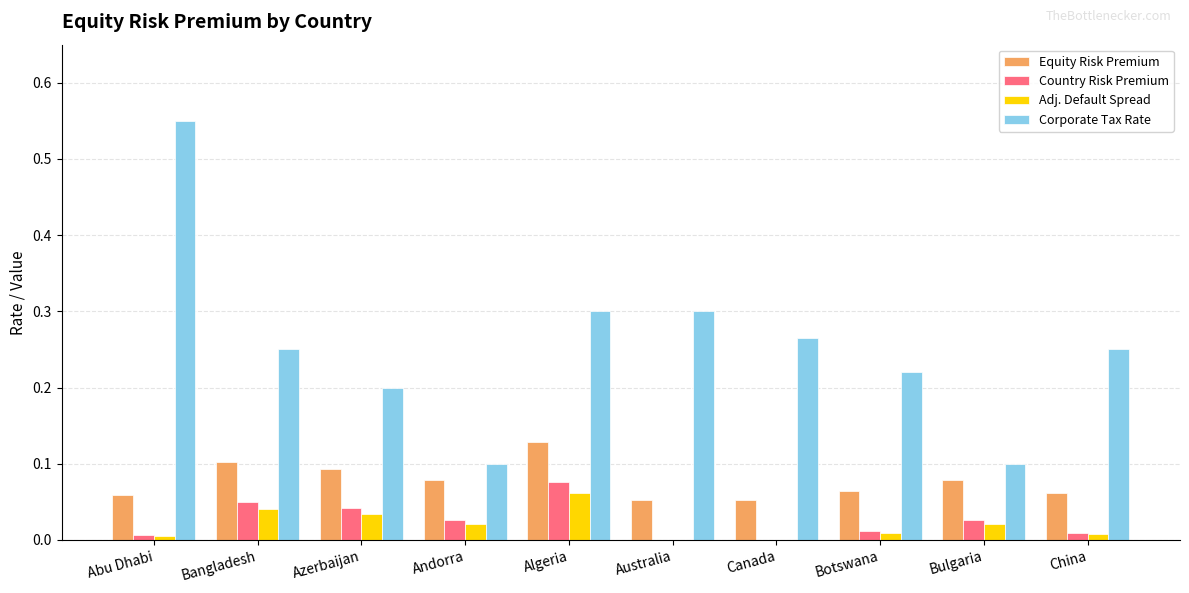

At which category does the chart reach its peak across all series?

Abu Dhabi